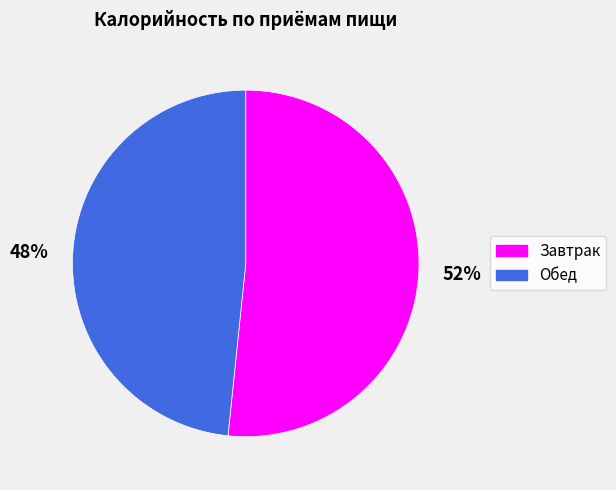

To the nearest percent, what portion does Обед represent?

48%